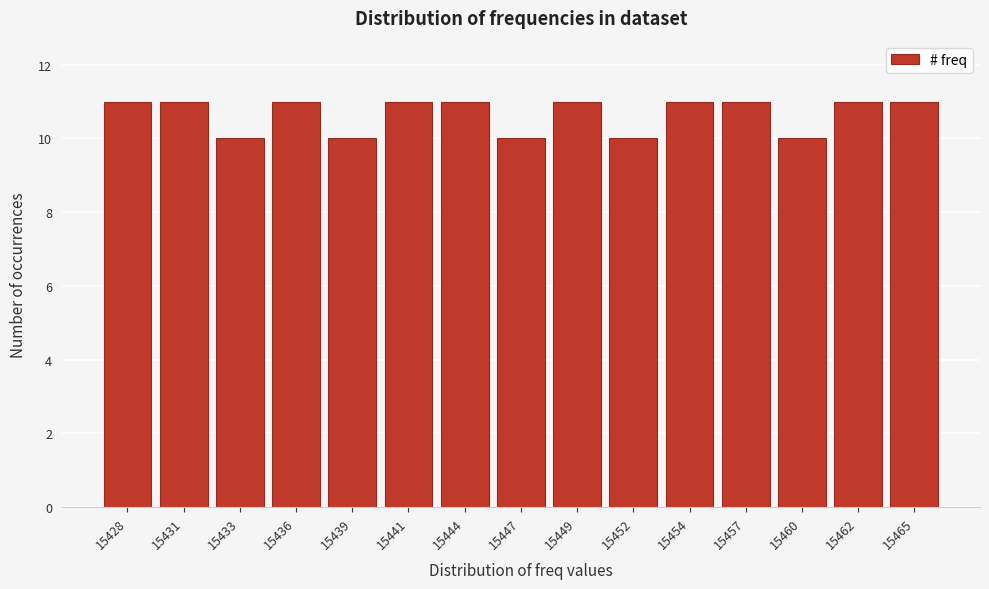

Reading right to left, list all the values displayed in this chart.

11	11	10	11	11	10	11	10	11	11	10	11	10	11	11